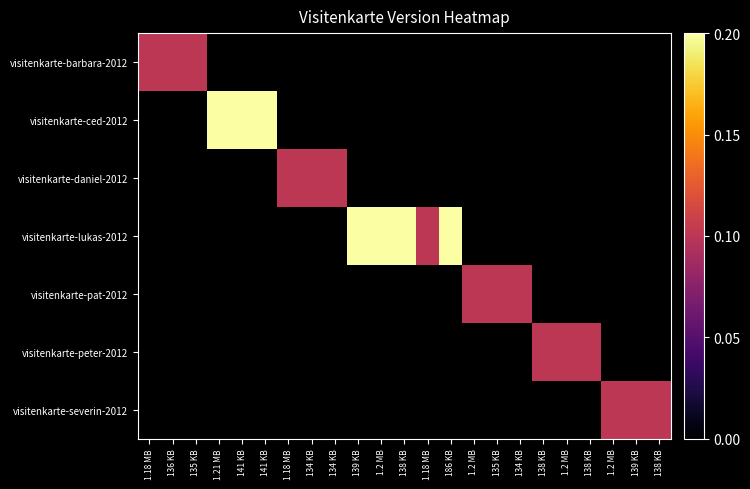

Reading right to left, extract all data points from this chart.

visitenkarte-barbara-2012: 138 KB=0.0	139 KB=0.0	1.2 MB=0.0	138 KB=0.0	1.2 MB=0.0	138 KB=0.0	134 KB=0.0	135 KB=0.0	1.2 MB=0.0	186 KB=0.0	1.18 MB=0.0	138 KB=0.0	1.2 MB=0.0	139 KB=0.0	134 KB=0.0	134 KB=0.0	1.18 MB=0.0	141 KB=0.0	141 KB=0.0	1.21 MB=0.0	135 KB=0.1	136 KB=0.1	1.18 MB=0.1
visitenkarte-ced-2012: 138 KB=0.0	139 KB=0.0	1.2 MB=0.0	138 KB=0.0	1.2 MB=0.0	138 KB=0.0	134 KB=0.0	135 KB=0.0	1.2 MB=0.0	186 KB=0.0	1.18 MB=0.0	138 KB=0.0	1.2 MB=0.0	139 KB=0.0	134 KB=0.0	134 KB=0.0	1.18 MB=0.0	141 KB=0.2	141 KB=0.2	1.21 MB=0.2	135 KB=0.0	136 KB=0.0	1.18 MB=0.0
visitenkarte-daniel-2012: 138 KB=0.0	139 KB=0.0	1.2 MB=0.0	138 KB=0.0	1.2 MB=0.0	138 KB=0.0	134 KB=0.0	135 KB=0.0	1.2 MB=0.0	186 KB=0.0	1.18 MB=0.0	138 KB=0.0	1.2 MB=0.0	139 KB=0.0	134 KB=0.1	134 KB=0.1	1.18 MB=0.1	141 KB=0.0	141 KB=0.0	1.21 MB=0.0	135 KB=0.0	136 KB=0.0	1.18 MB=0.0
visitenkarte-lukas-2012: 138 KB=0.0	139 KB=0.0	1.2 MB=0.0	138 KB=0.0	1.2 MB=0.0	138 KB=0.0	134 KB=0.0	135 KB=0.0	1.2 MB=0.0	186 KB=0.2	1.18 MB=0.1	138 KB=0.2	1.2 MB=0.2	139 KB=0.2	134 KB=0.0	134 KB=0.0	1.18 MB=0.0	141 KB=0.0	141 KB=0.0	1.21 MB=0.0	135 KB=0.0	136 KB=0.0	1.18 MB=0.0
visitenkarte-pat-2012: 138 KB=0.0	139 KB=0.0	1.2 MB=0.0	138 KB=0.0	1.2 MB=0.0	138 KB=0.0	134 KB=0.1	135 KB=0.1	1.2 MB=0.1	186 KB=0.0	1.18 MB=0.0	138 KB=0.0	1.2 MB=0.0	139 KB=0.0	134 KB=0.0	134 KB=0.0	1.18 MB=0.0	141 KB=0.0	141 KB=0.0	1.21 MB=0.0	135 KB=0.0	136 KB=0.0	1.18 MB=0.0
visitenkarte-peter-2012: 138 KB=0.0	139 KB=0.0	1.2 MB=0.0	138 KB=0.1	1.2 MB=0.1	138 KB=0.1	134 KB=0.0	135 KB=0.0	1.2 MB=0.0	186 KB=0.0	1.18 MB=0.0	138 KB=0.0	1.2 MB=0.0	139 KB=0.0	134 KB=0.0	134 KB=0.0	1.18 MB=0.0	141 KB=0.0	141 KB=0.0	1.21 MB=0.0	135 KB=0.0	136 KB=0.0	1.18 MB=0.0
visitenkarte-severin-2012: 138 KB=0.1	139 KB=0.1	1.2 MB=0.1	138 KB=0.0	1.2 MB=0.0	138 KB=0.0	134 KB=0.0	135 KB=0.0	1.2 MB=0.0	186 KB=0.0	1.18 MB=0.0	138 KB=0.0	1.2 MB=0.0	139 KB=0.0	134 KB=0.0	134 KB=0.0	1.18 MB=0.0	141 KB=0.0	141 KB=0.0	1.21 MB=0.0	135 KB=0.0	136 KB=0.0	1.18 MB=0.0